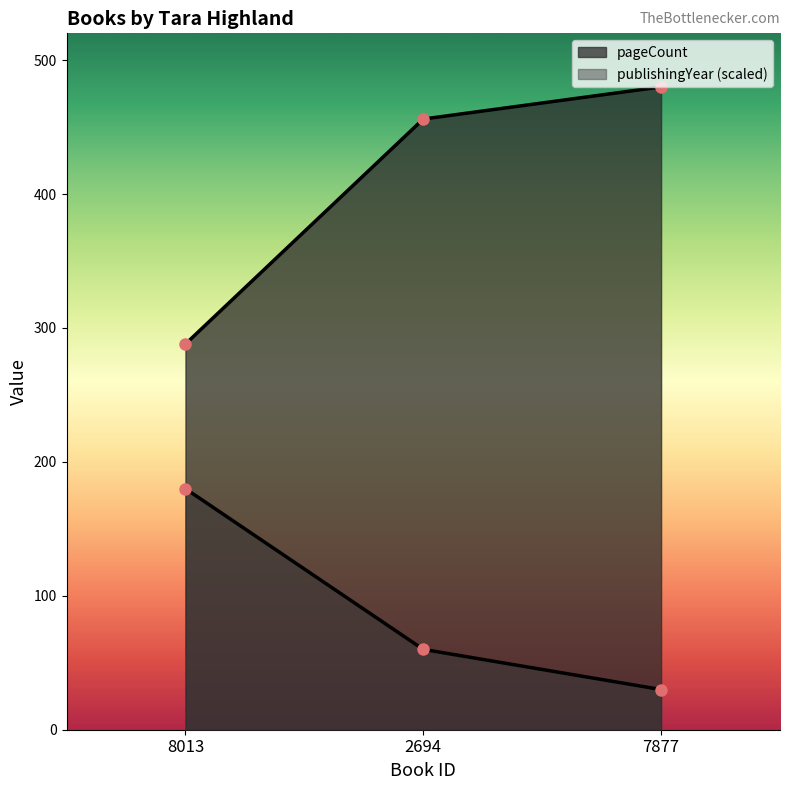

Reading left to right, what are all the values shown in this chart?

pageCount: 288	456	480
publishingYear: 180	60	30